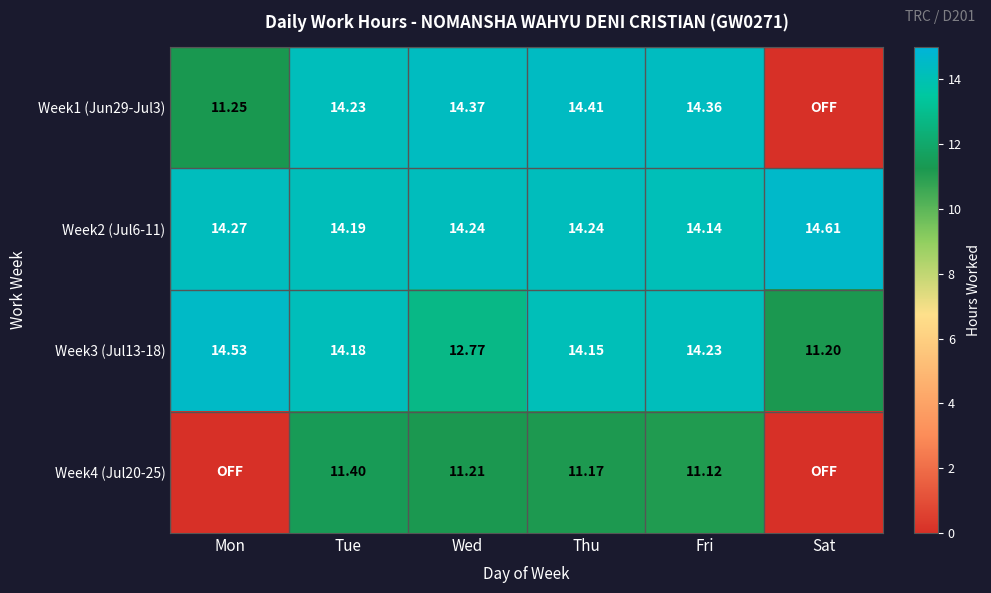

Is the value of Week1 (Jun29-Jul3) at Tue greater than the value of Week2 (Jul6-11) at Wed?

No